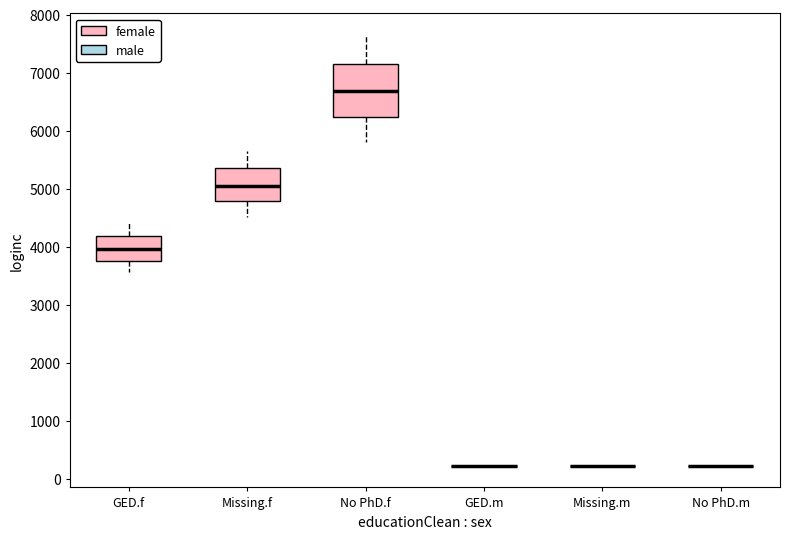

Which box is the tallest, from its lower edge to its upper edge?

No PhD.f